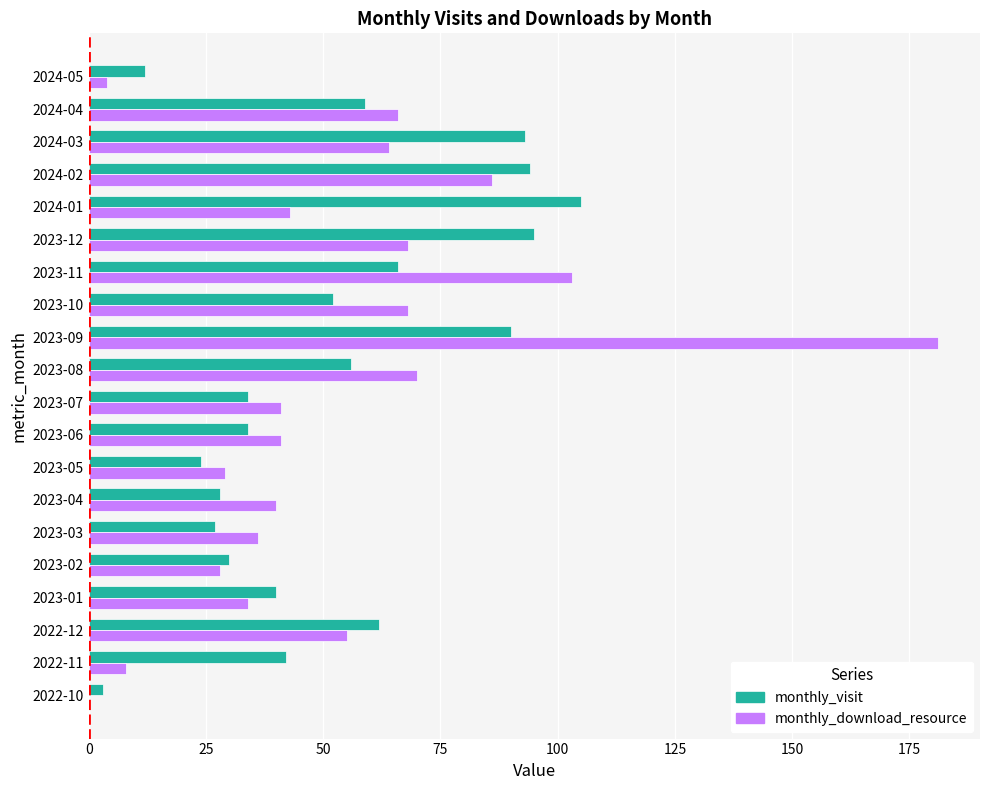

At which label does monthly_visit reach its peak?

2024-01